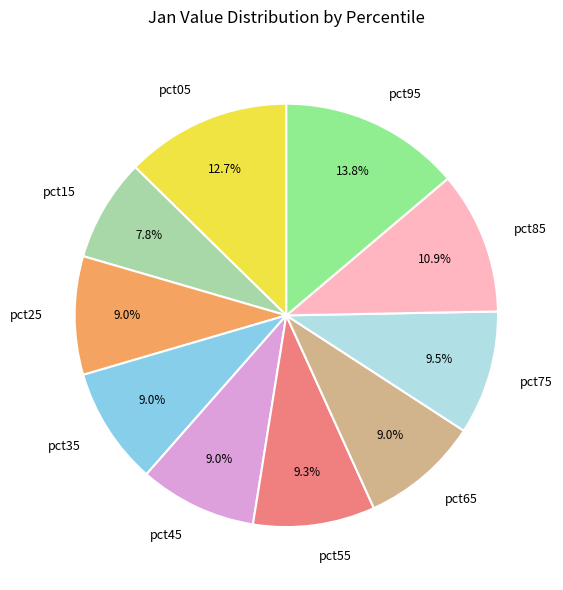

Does pct95 represent more than half of the total?

No